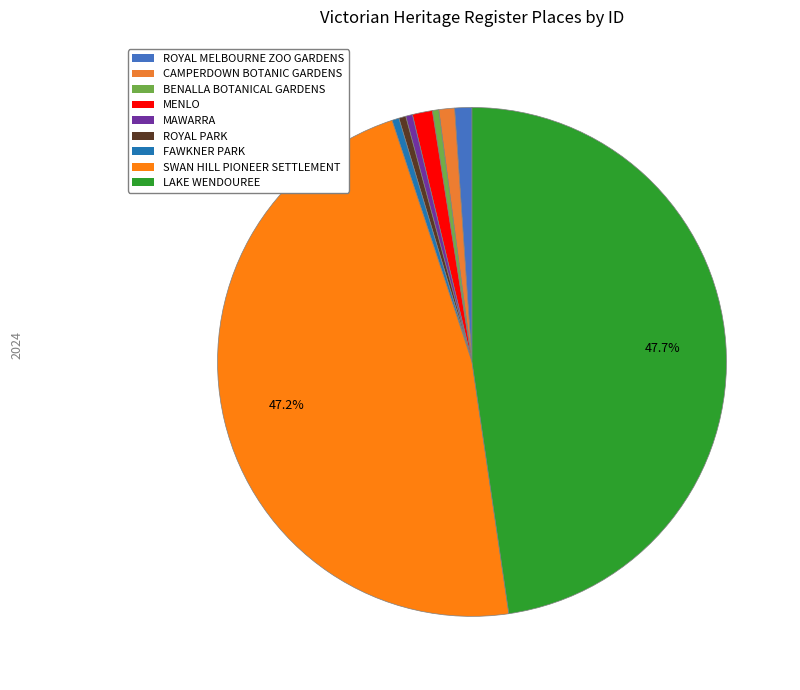

Rank the categories by value from lowest to highest.

BENALLA BOTANICAL GARDENS AND ART GALLERY, MAWARRA, FAWKNER PARK, ROYAL PARK, CAMPERDOWN BOTANIC GARDENS AND ARBORETUM, ROYAL MELBOURNE ZOOLOGICAL GARDENS, MENLO, SWAN HILL PIONEER SETTLEMENT, LAKE WENDOUREE